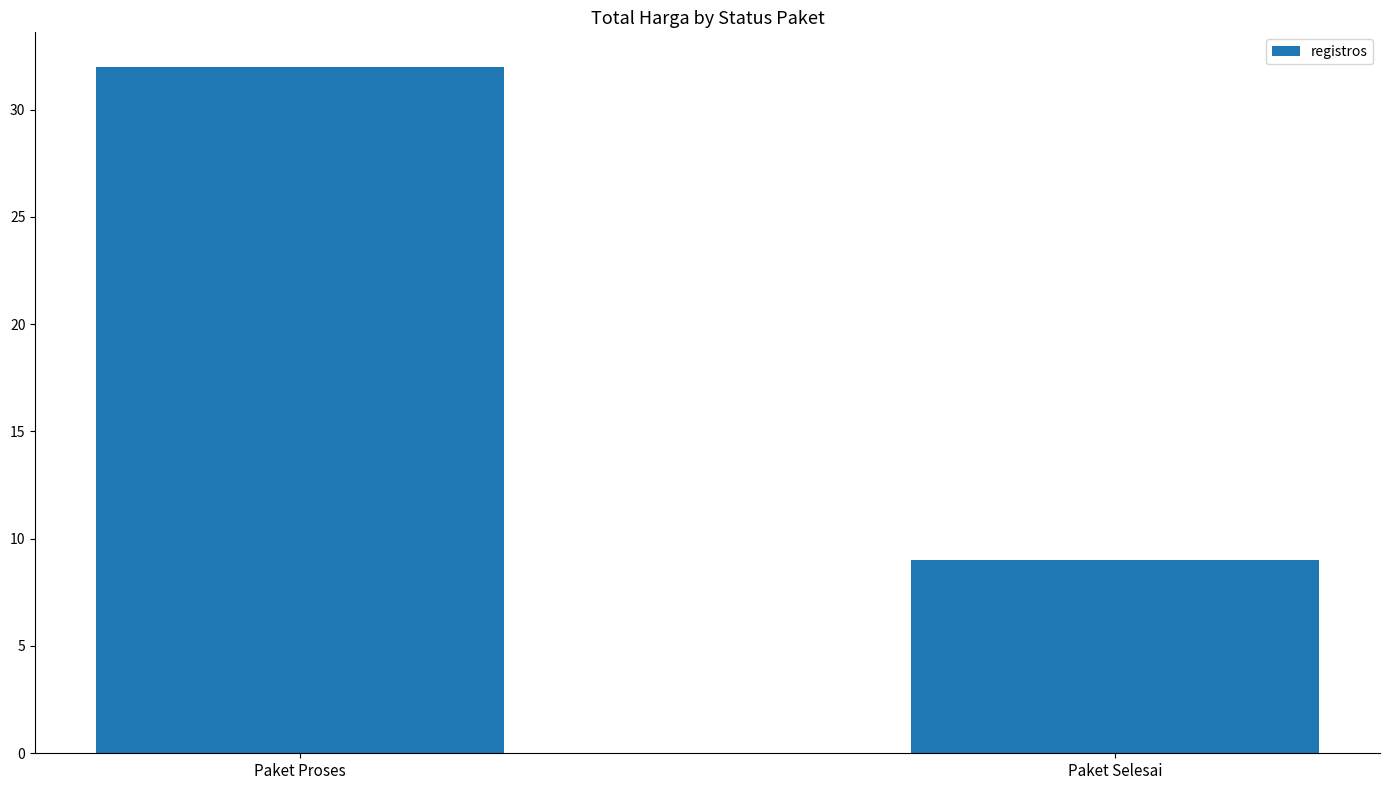

Are the bars grouped side by side (vs. stacked)?

No